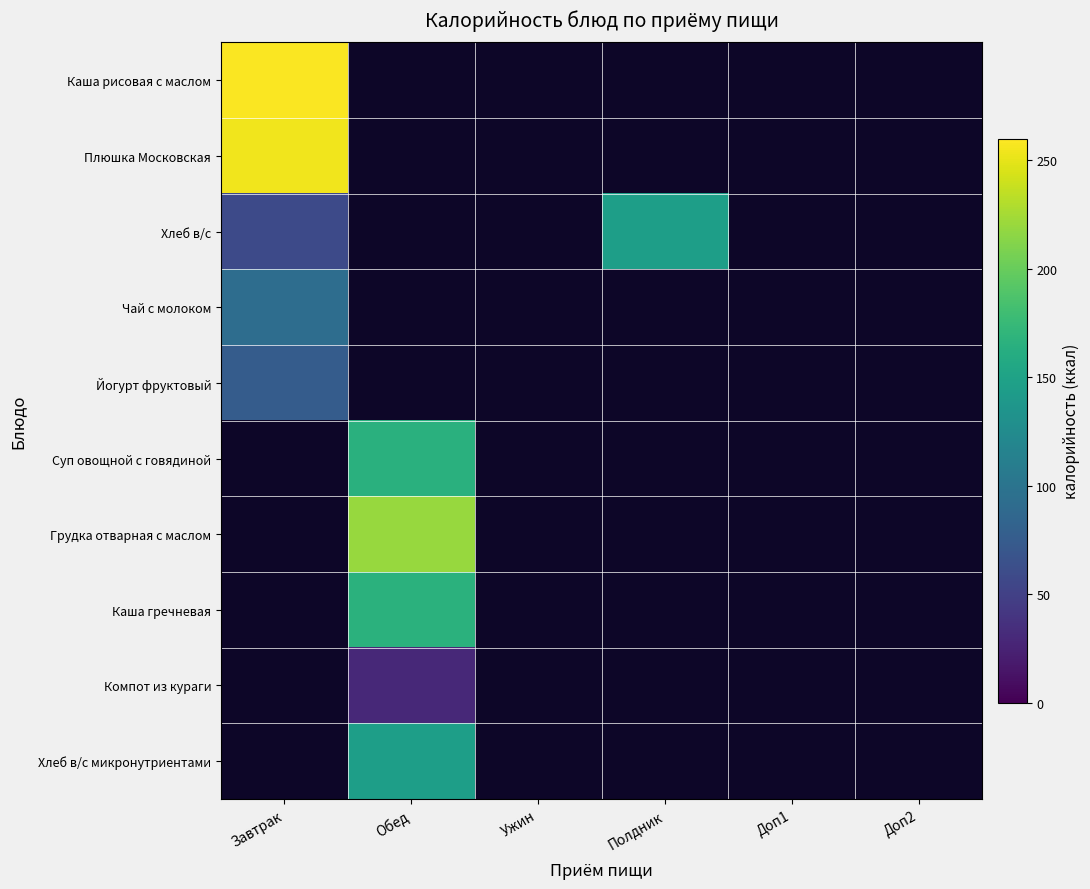

True or false: Каша гречневая has a value of 74.9 at Обед.

False